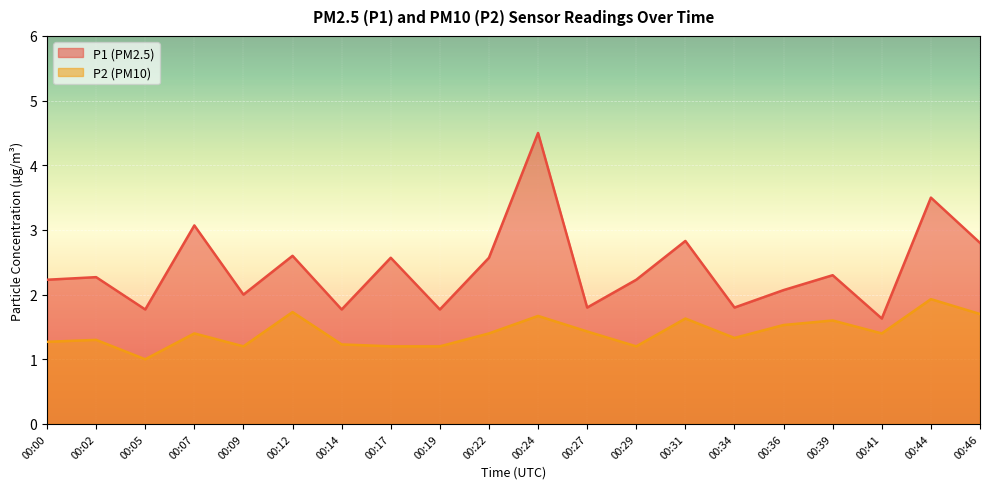

Reading left to right, extract all data points from this chart.

P1: 00:00=2.2	00:02=2.3	00:05=1.8	00:07=3.1	00:09=2.0	00:12=2.6	00:14=1.8	00:17=2.6	00:19=1.8	00:22=2.6	00:24=4.5	00:27=1.8	00:29=2.2	00:31=2.8	00:34=1.8	00:36=2.1	00:39=2.3	00:41=1.6	00:44=3.5	00:46=2.8
P2: 00:00=1.3	00:02=1.3	00:05=1.0	00:07=1.4	00:09=1.2	00:12=1.7	00:14=1.2	00:17=1.2	00:19=1.2	00:22=1.4	00:24=1.7	00:27=1.4	00:29=1.2	00:31=1.6	00:34=1.3	00:36=1.5	00:39=1.6	00:41=1.4	00:44=1.9	00:46=1.7